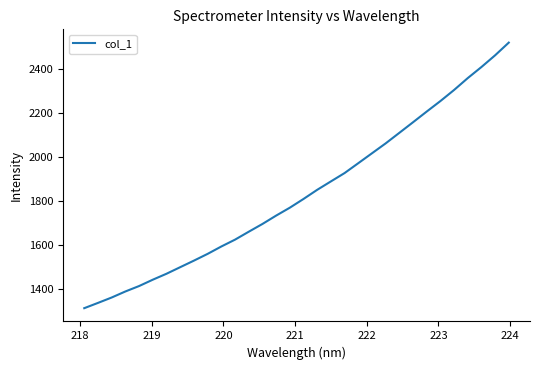

What is the difference between the maximum and minimum values?

1204.0